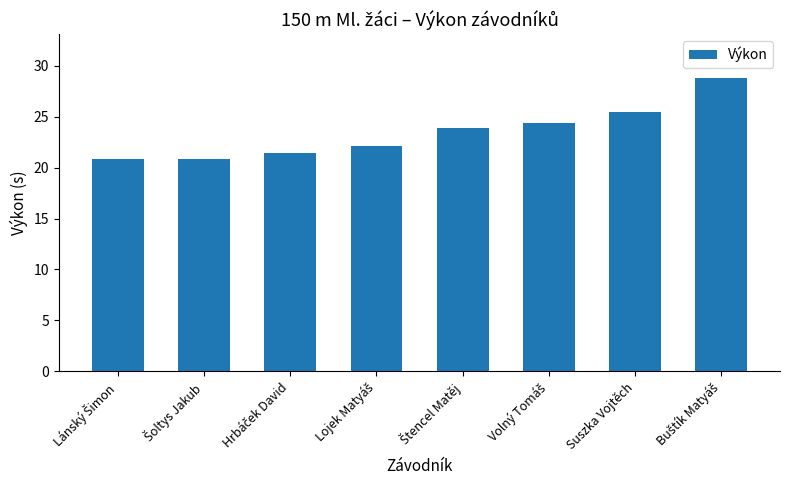

True or false: the data shows 25.4 at Suszka Vojtěch.

True